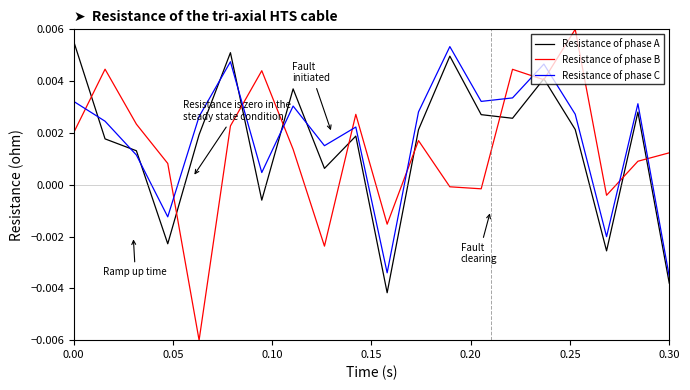

What are all the series names shown in the legend?

Resistance of phase A, Resistance of phase B, Resistance of phase C